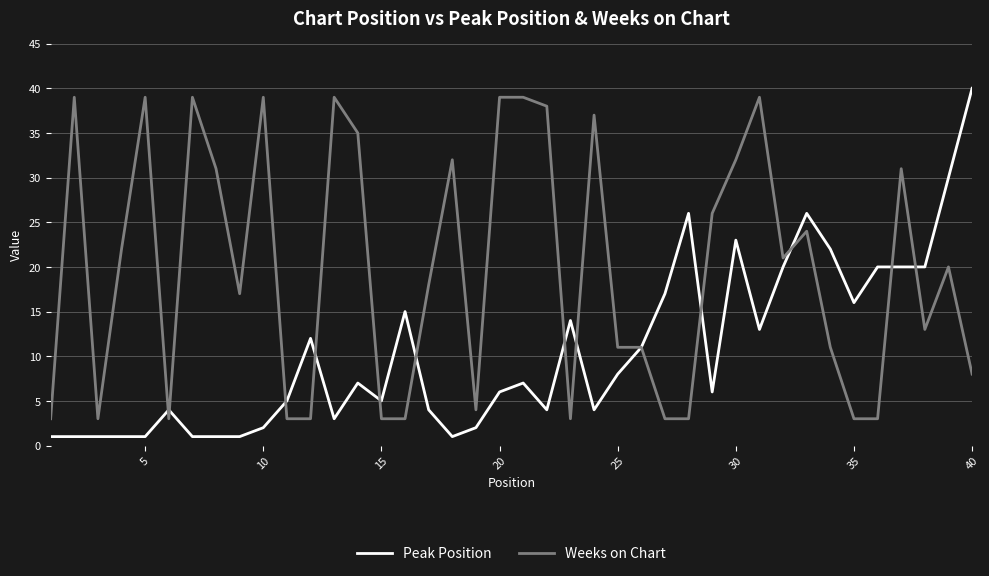

Rank the series by their average value, from lowest to highest.

Peak Position, Weeks on Chart